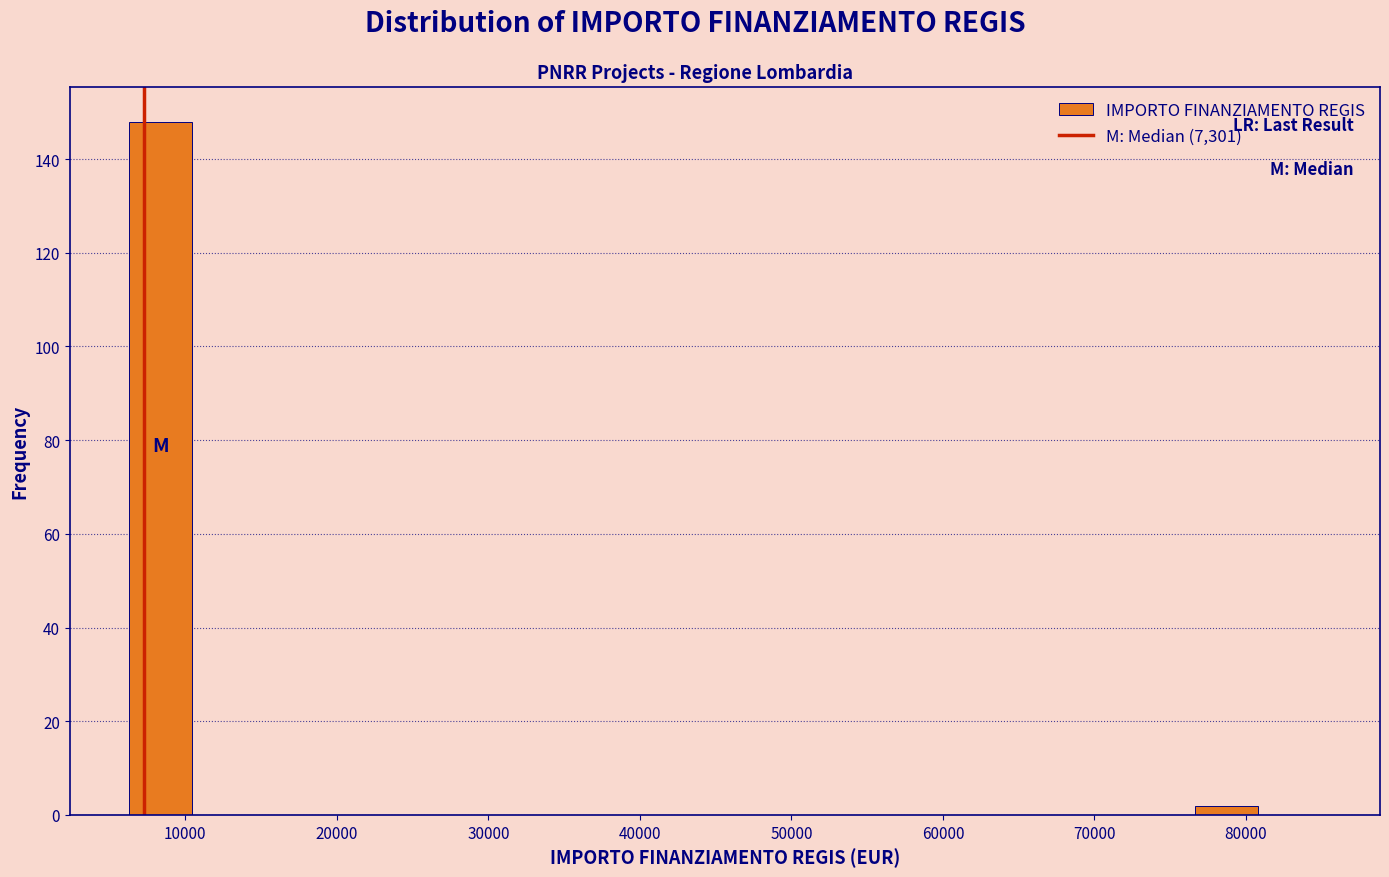

What is the height of the bar covering 77000 to 81000 on the x-axis? Neither the bar edges nor the heights are printed on the chart, so give them approximately, as read against the axes.

2